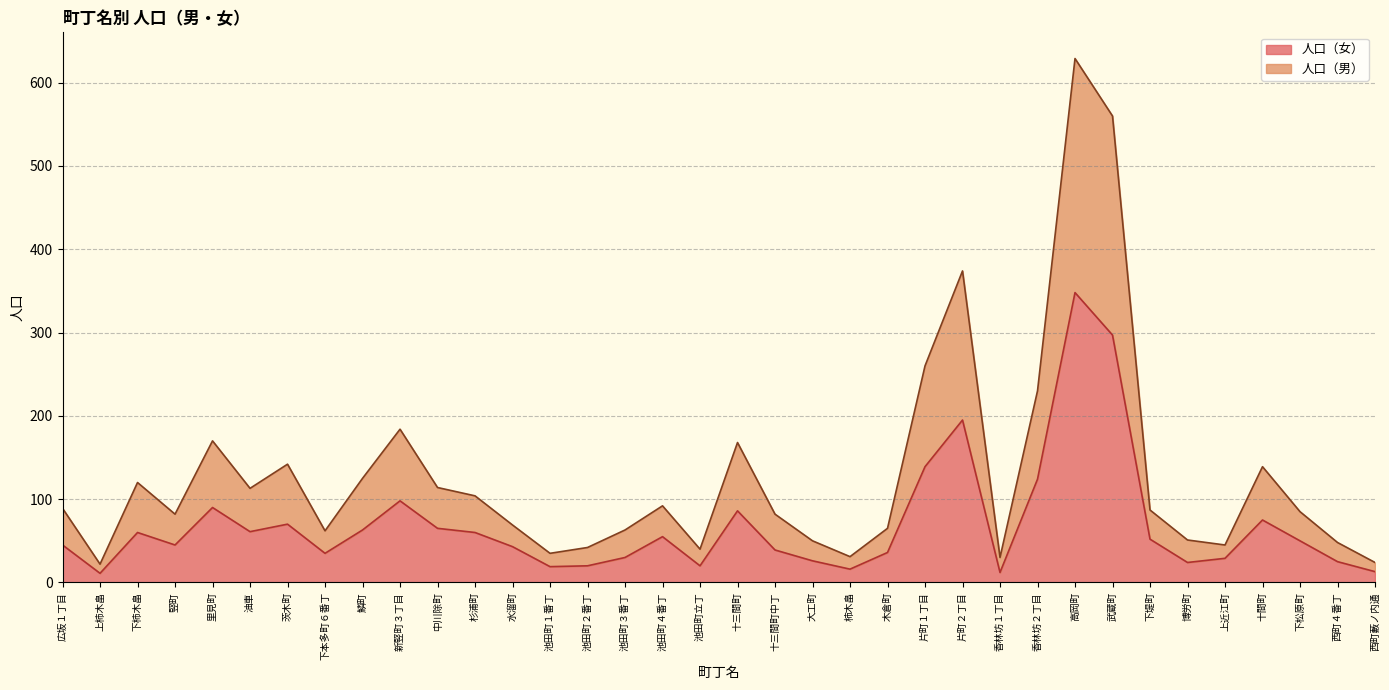

Reading left to right, what are all the values shown in this chart?

人口（女）: 45	11	60	45	90	61	70	35	63	98	65	60	43	19	20	30	55	20	86	39	26	16	36	139	195	12	124	348	297	52	24	29	75	50	25	13
人口（男）: 89	22	120	82	170	113	142	62	125	184	114	104	69	35	42	63	92	40	168	82	50	31	65	260	374	30	230	629	560	87	51	45	139	85	48	24